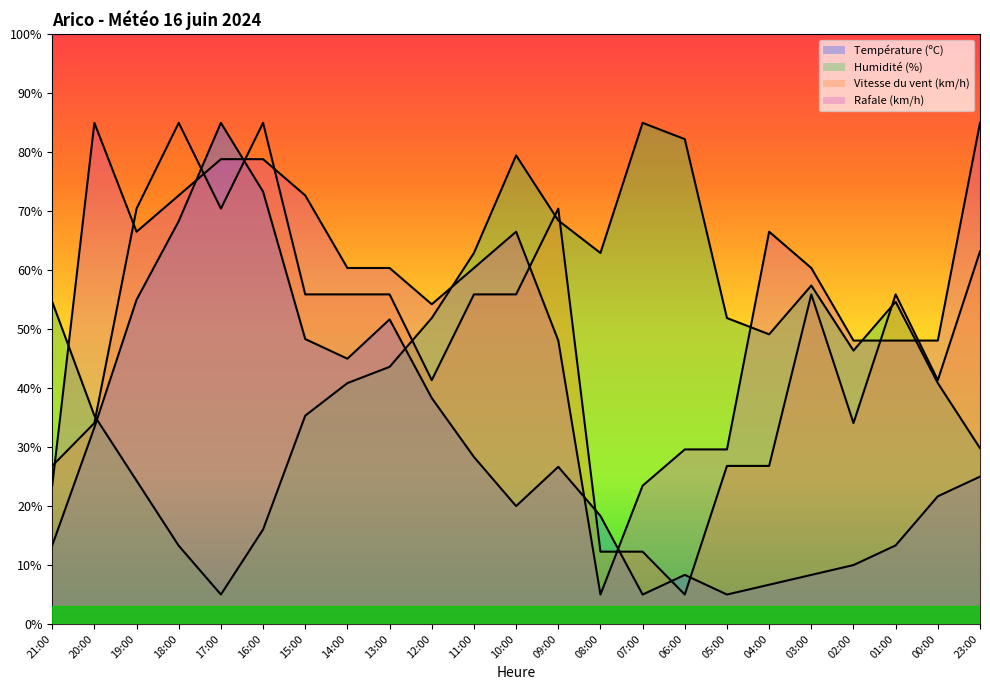

What is the average value of the Rafale (km/h) series?

55.3